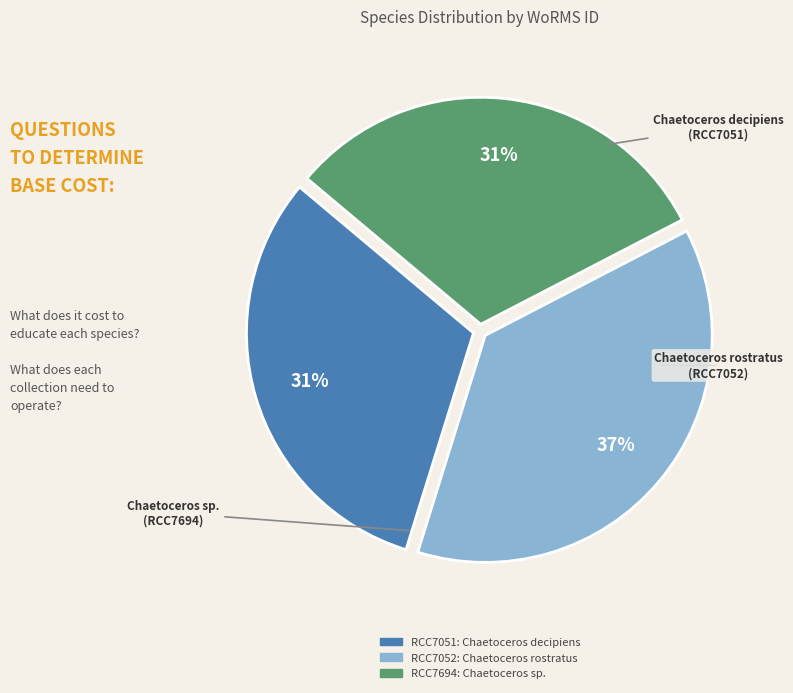

Is there any slice that represents more than half of the pie?

No